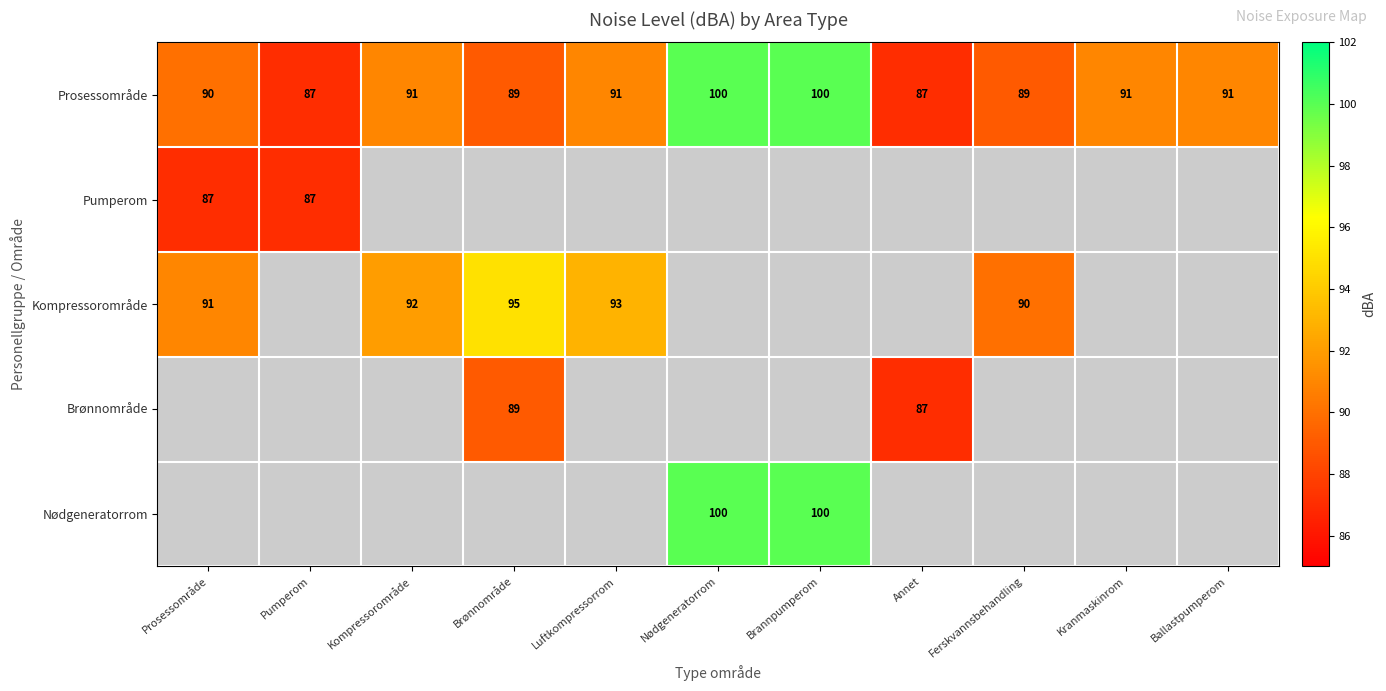

What is the approximate value of Prosessområde at Prosessområde, to the nearest 10?

90